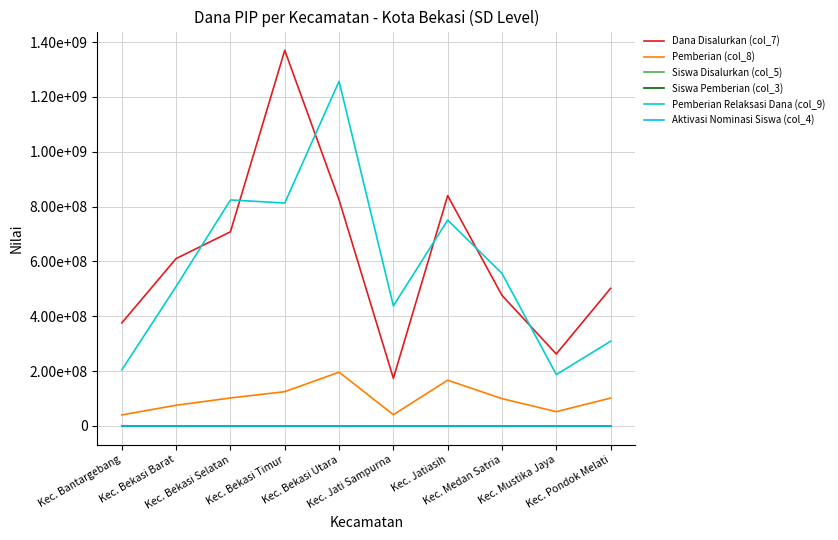

What is the highest value of the Pemberian (col_8) series?

196200000